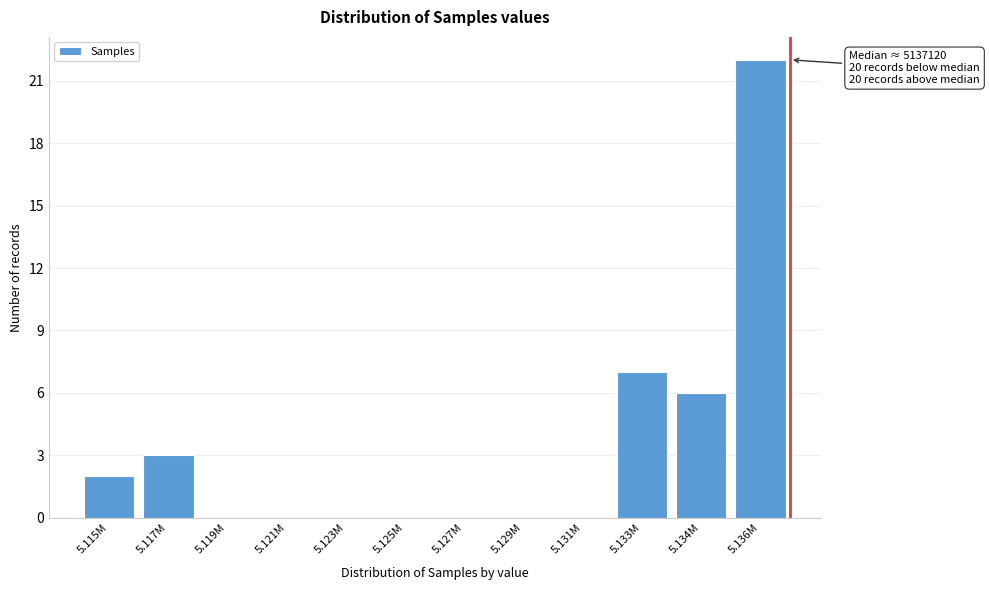

Reading left to right, extract all data points from this chart.

5.115M=2	5.117M=3	5.119M=0	5.121M=0	5.123M=0	5.125M=0	5.127M=0	5.129M=0	5.131M=0	5.133M=7	5.134M=6	5.136M=22